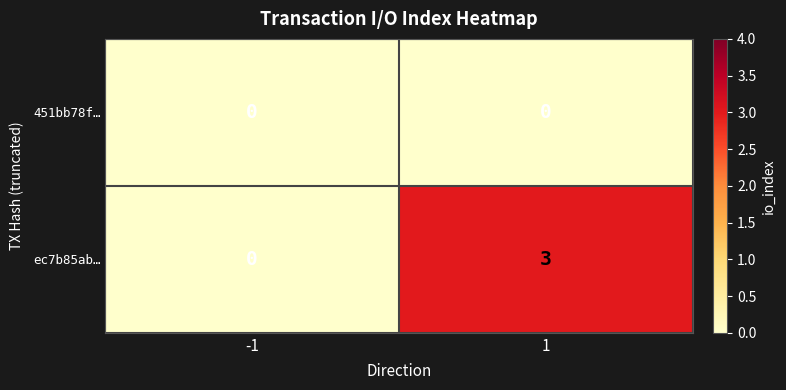

What is the difference between the ec7b85ab… values at 1 and -1?

3